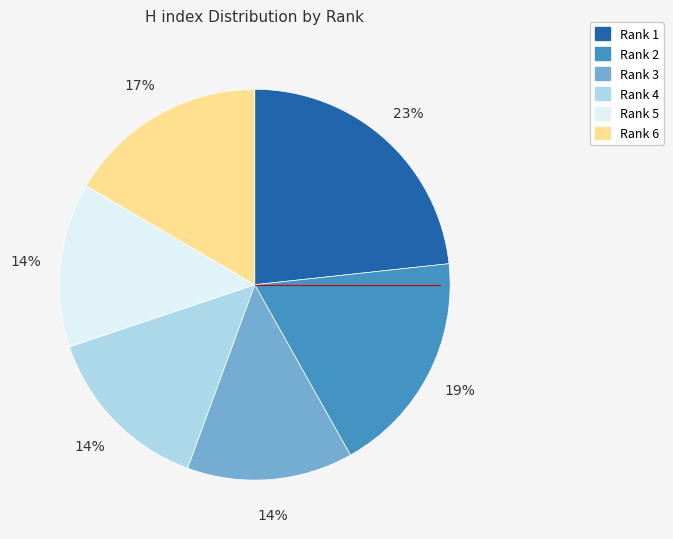

To the nearest percent, what portion does Rank 3 represent?

14%